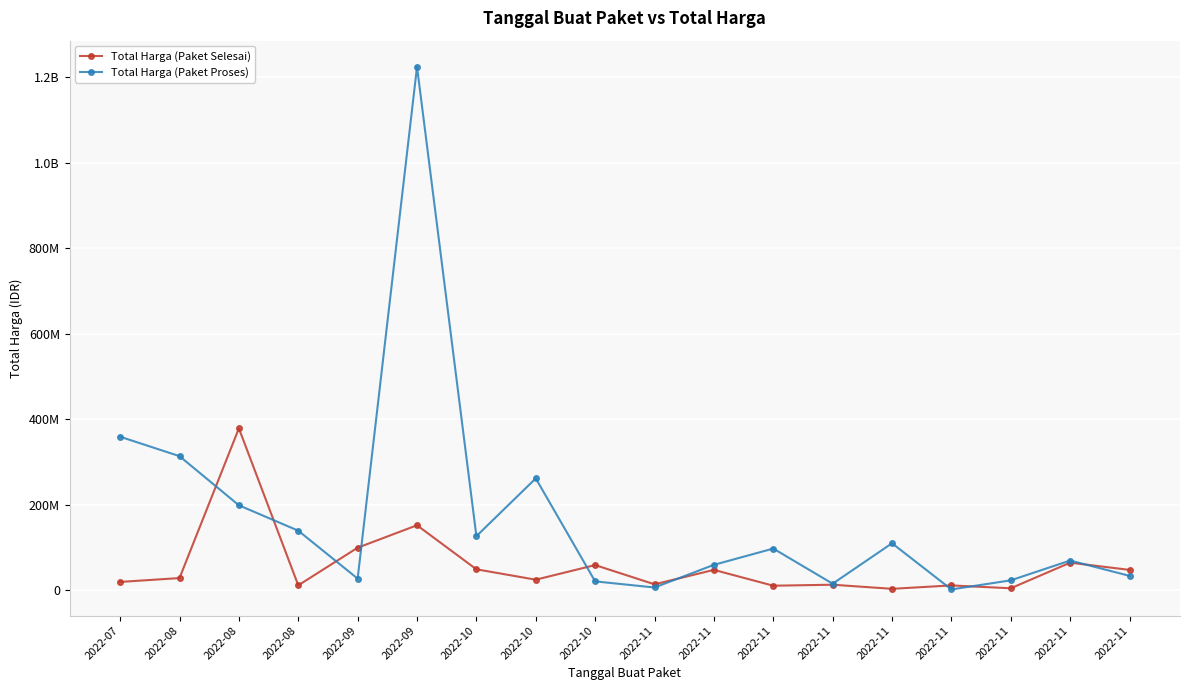

Which series ends up on top after the final intersection of Total Harga (Paket Selesai) and Total Harga (Paket Proses)?

Total Harga (Paket Selesai)